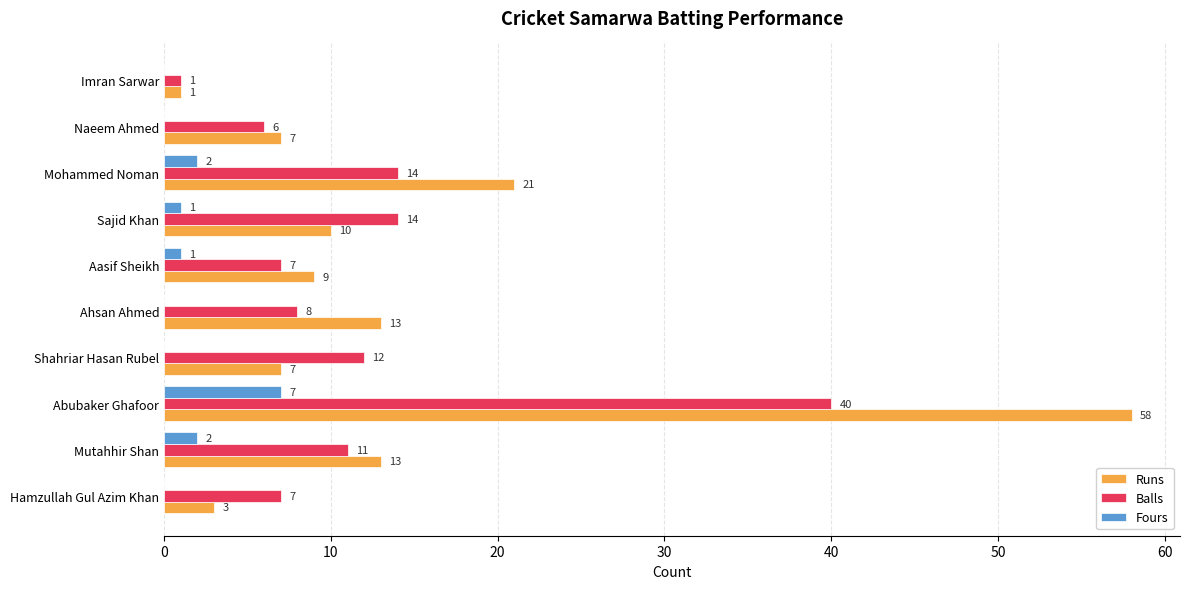

Which series has the largest total across all categories?

Runs